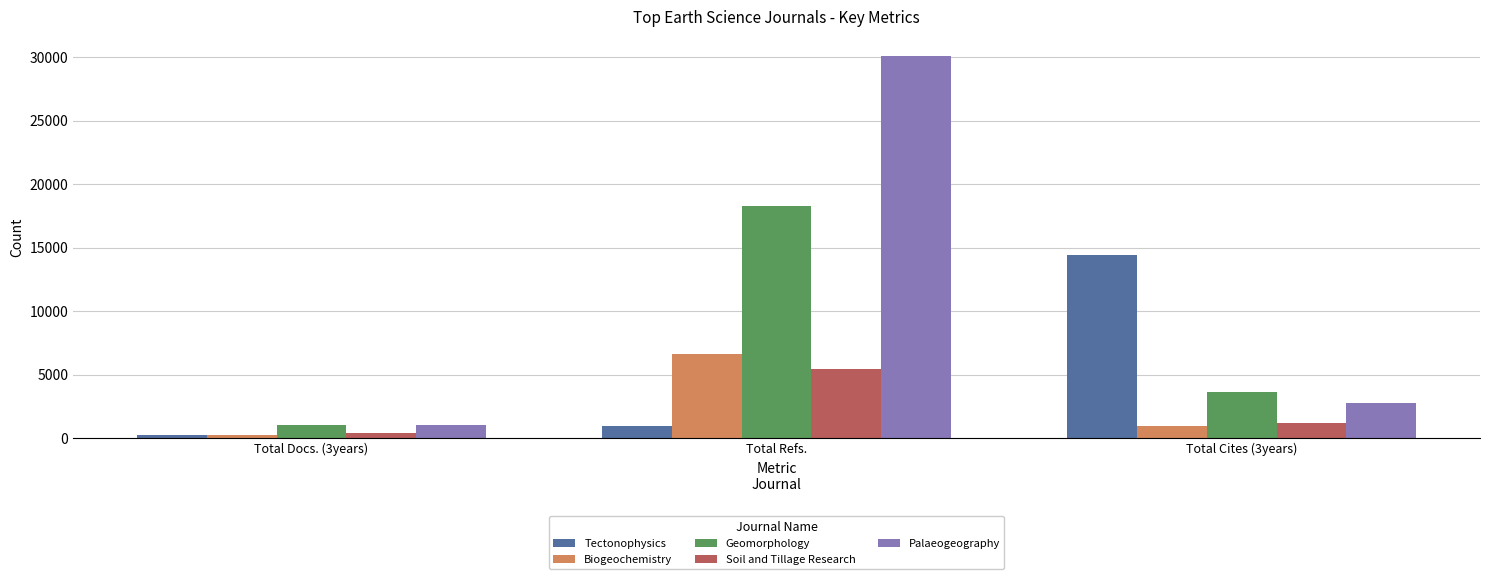

At which category is the sum across all series the highest?

Total Refs.